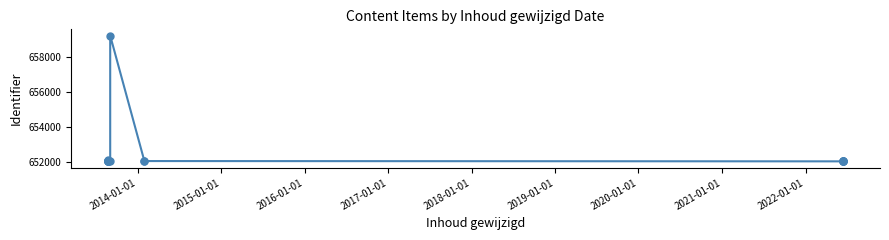

Reading left to right, what are all the values shown in this chart?

652112	652043	652065	652060	652053	652068	652035	652046	652037	659221	652036	652057	652040	652067	652034	652039	652063